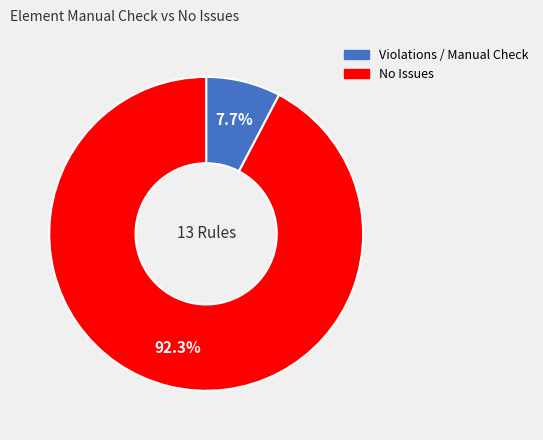

Is there any slice that represents more than half of the pie?

Yes